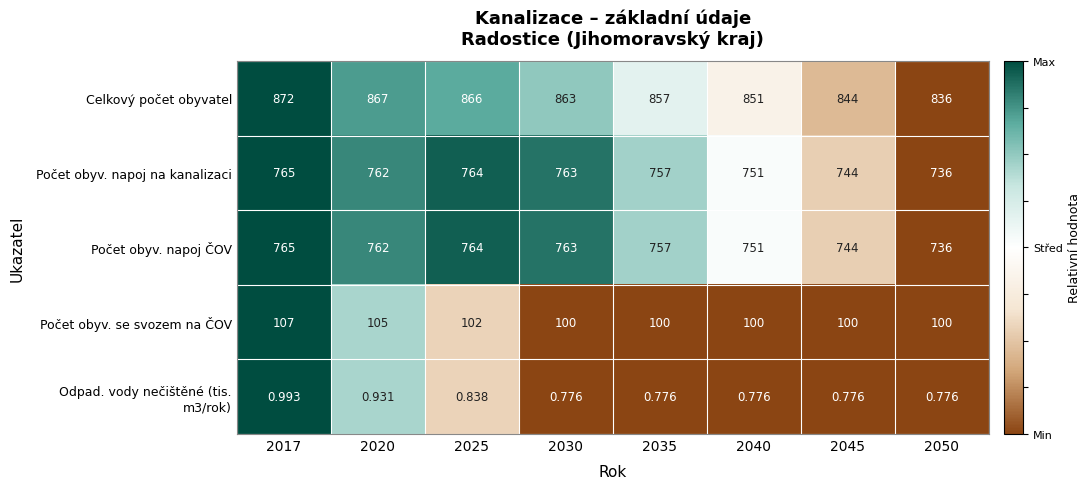

Which series has the largest total across all categories?

Celkový počet obyvatel